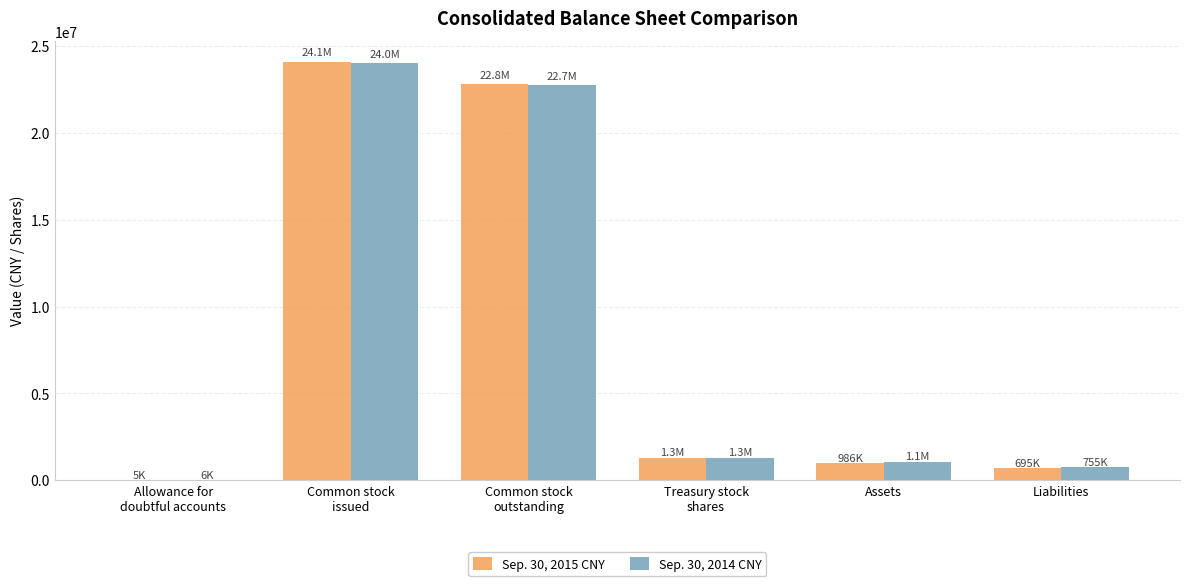

Reading left to right, extract all data points from this chart.

Sep. 30, 2015 CNY: 4845	24091163	22813541	1277622	985829	695051
Sep. 30, 2014 CNY: 5881	24016163	22738541	1277622	1064870	755283